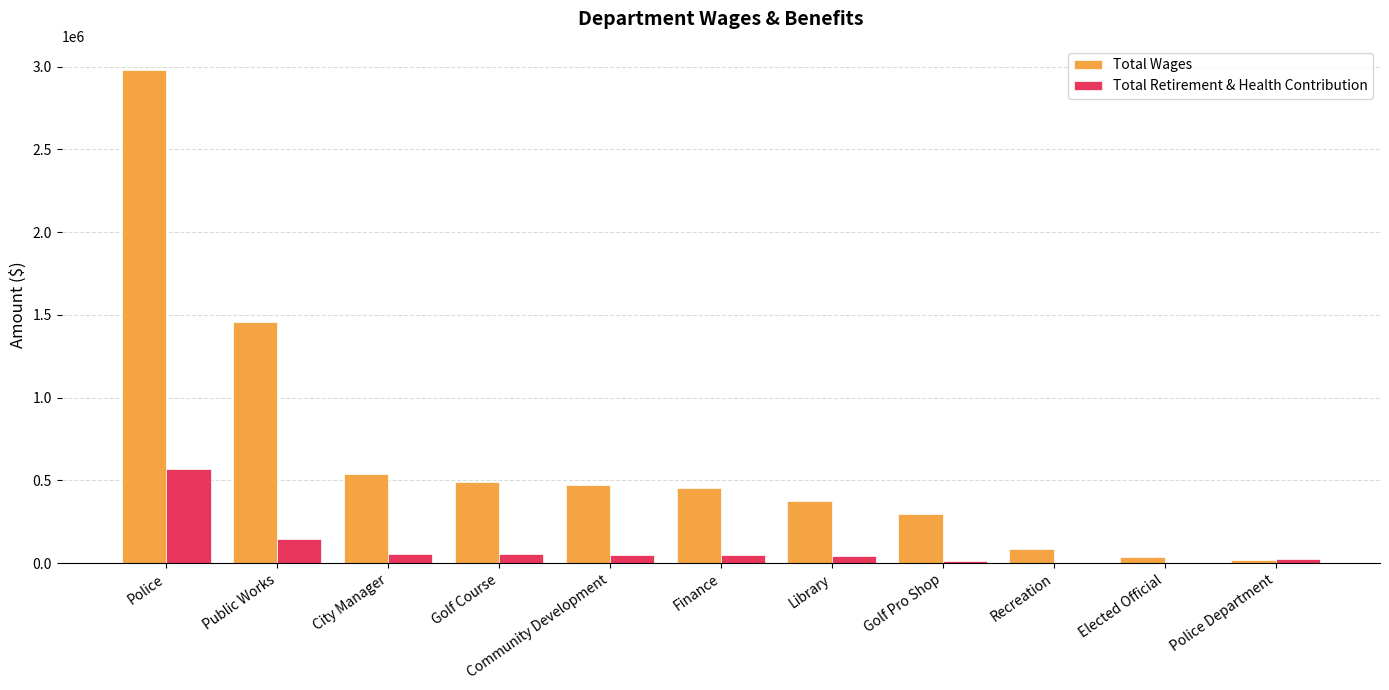

Which series changed the most between Police and Police Department?

Total Wages